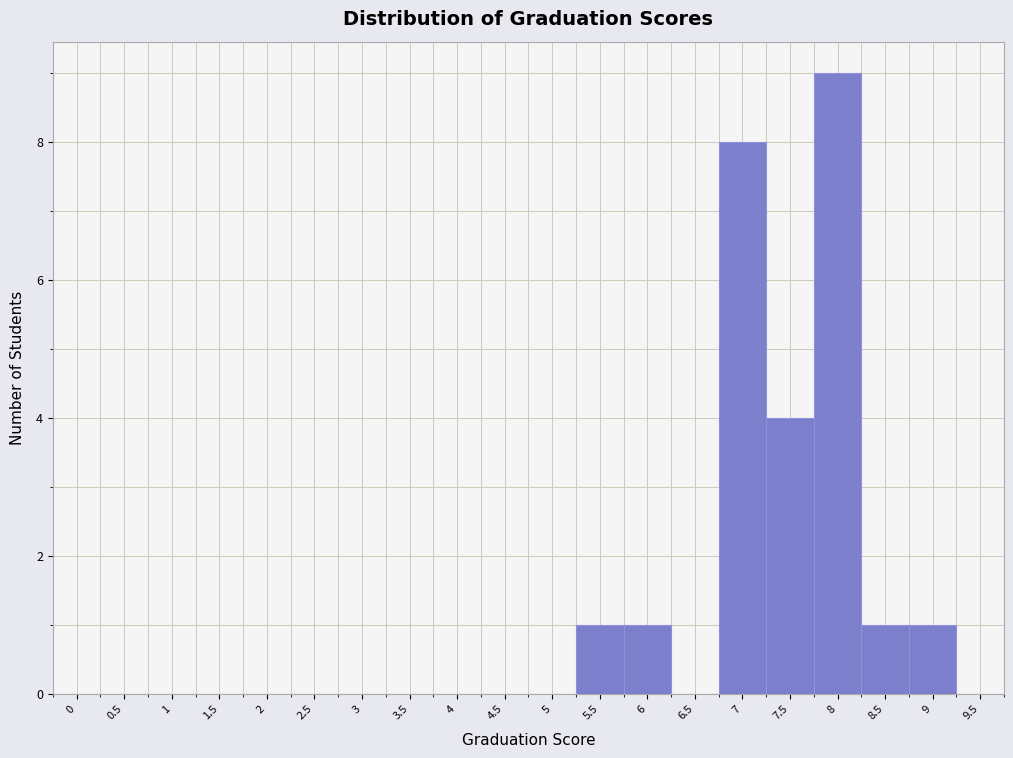

What is the sum of all values?

25